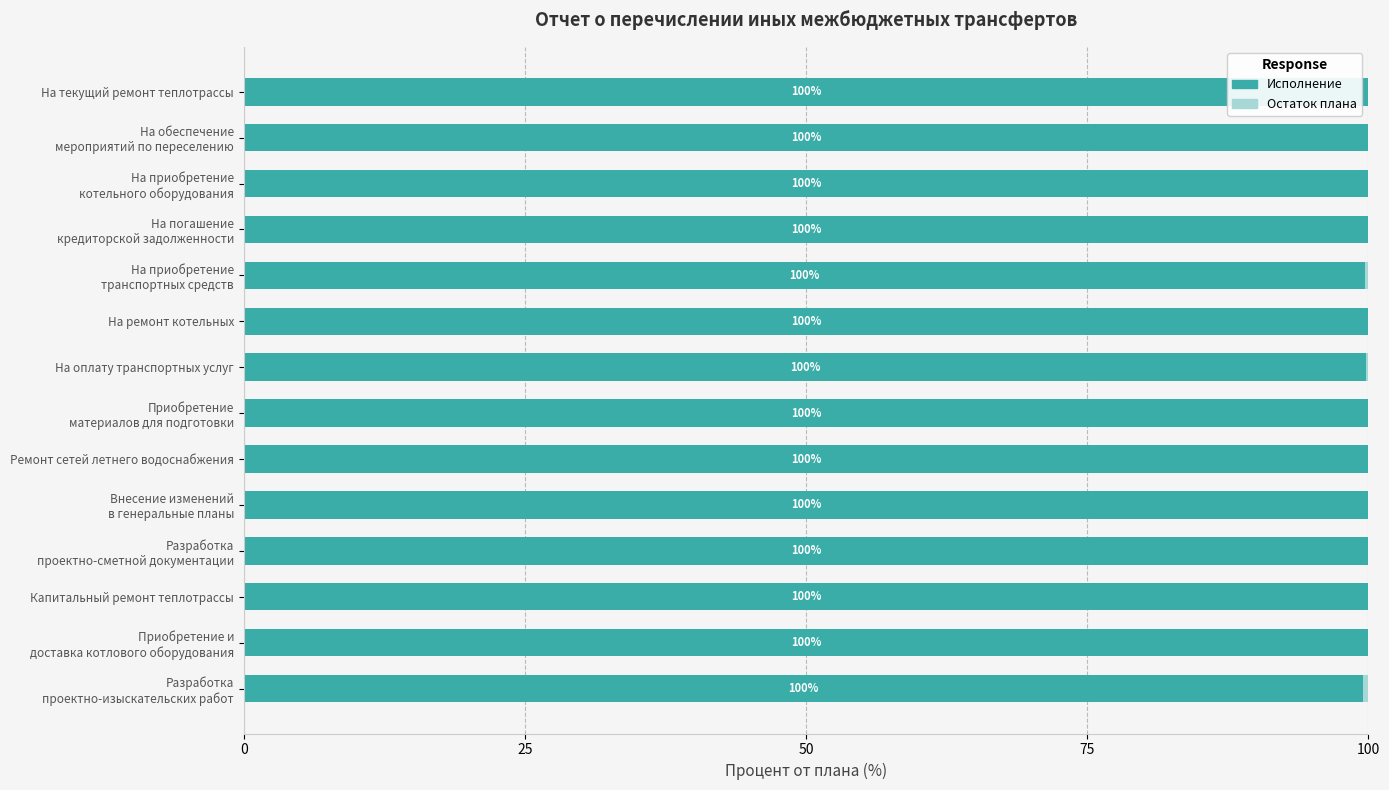

What is the total value across all series at На ремонт котельных?

100.0